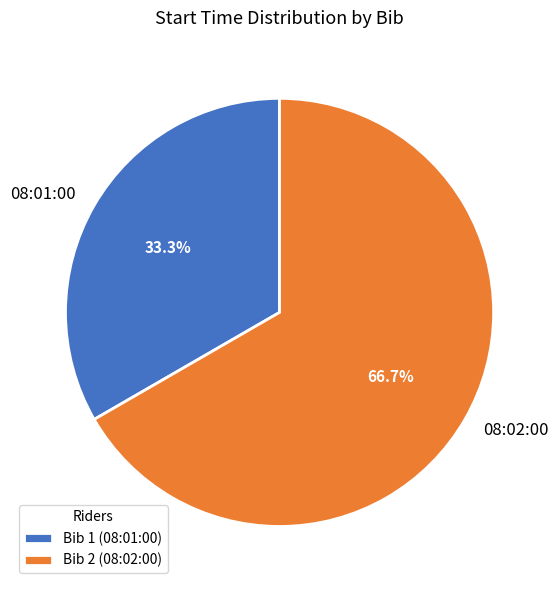

Is there any slice that represents more than half of the pie?

Yes